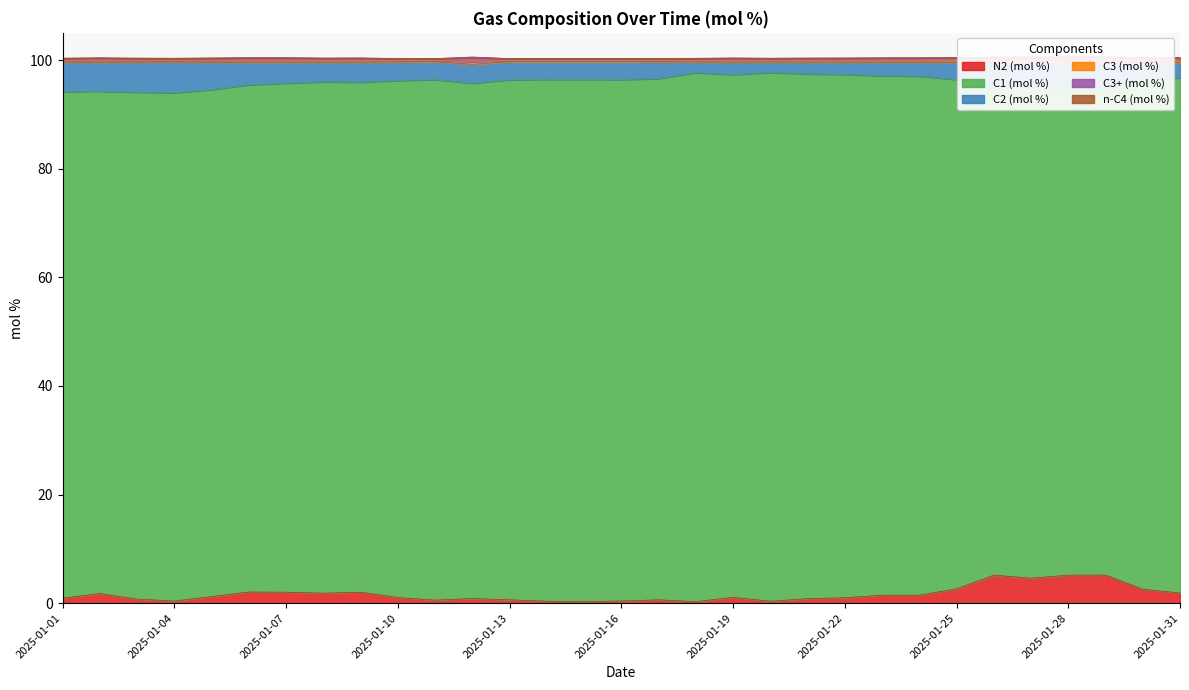

The C3+ (mol %) series shows 54.3 at 2025-01-19. True or false?

False